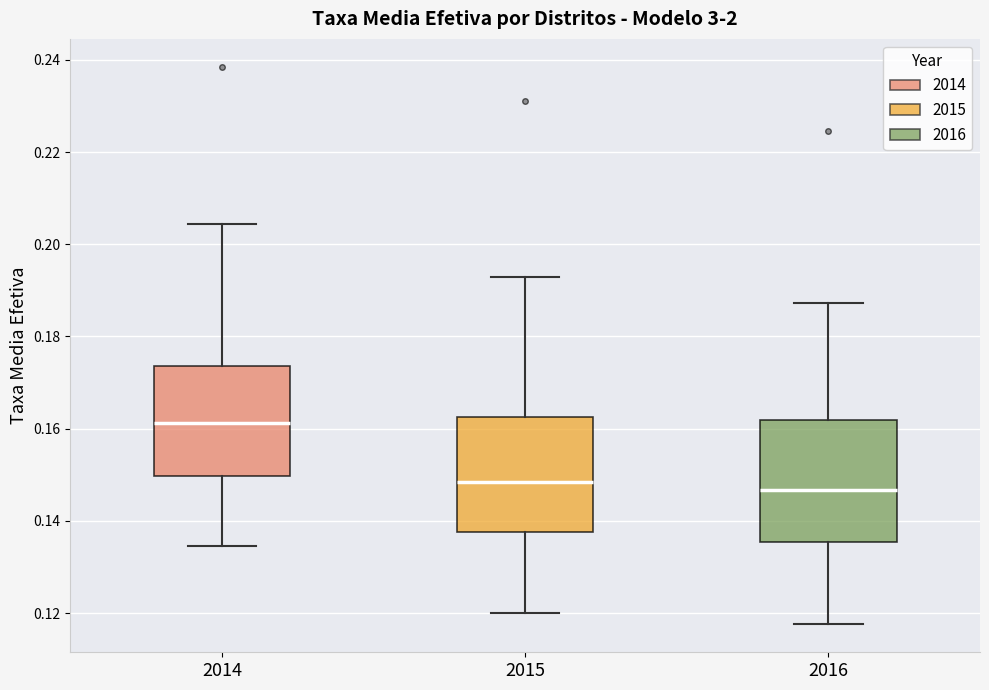

Reading left to right, read every box against the y-axis: the position of its median line, the range the box covers, and the ends of its whiskers. The values are not printed on the chart, so give them approximately, as read against the axis.

2014: median 0.162, box 0.150 to 0.174, whiskers 0.134 to 0.204
2015: median 0.148, box 0.138 to 0.162, whiskers 0.120 to 0.192
2016: median 0.146, box 0.136 to 0.162, whiskers 0.118 to 0.188